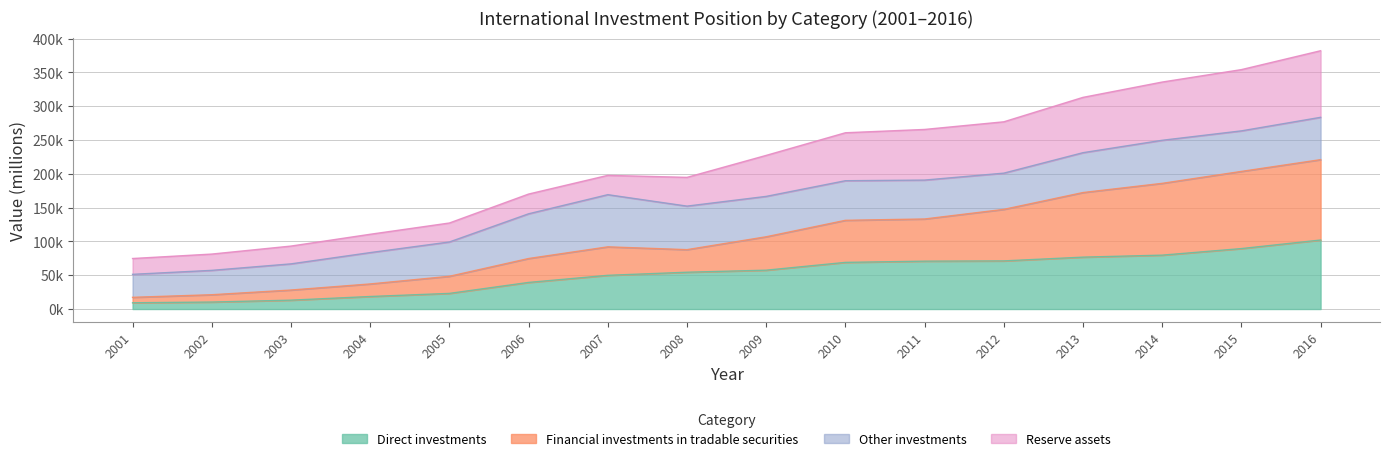

What is the value of the Direct investments point at the 15th from the left?

89385.3